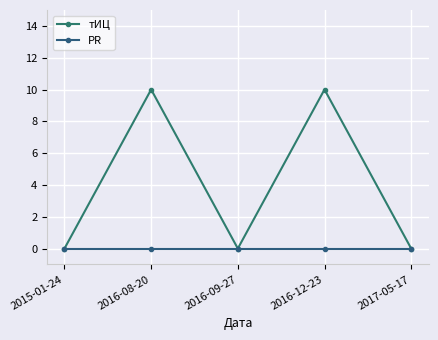

True or false: PR and тИЦ cross at least once.

False